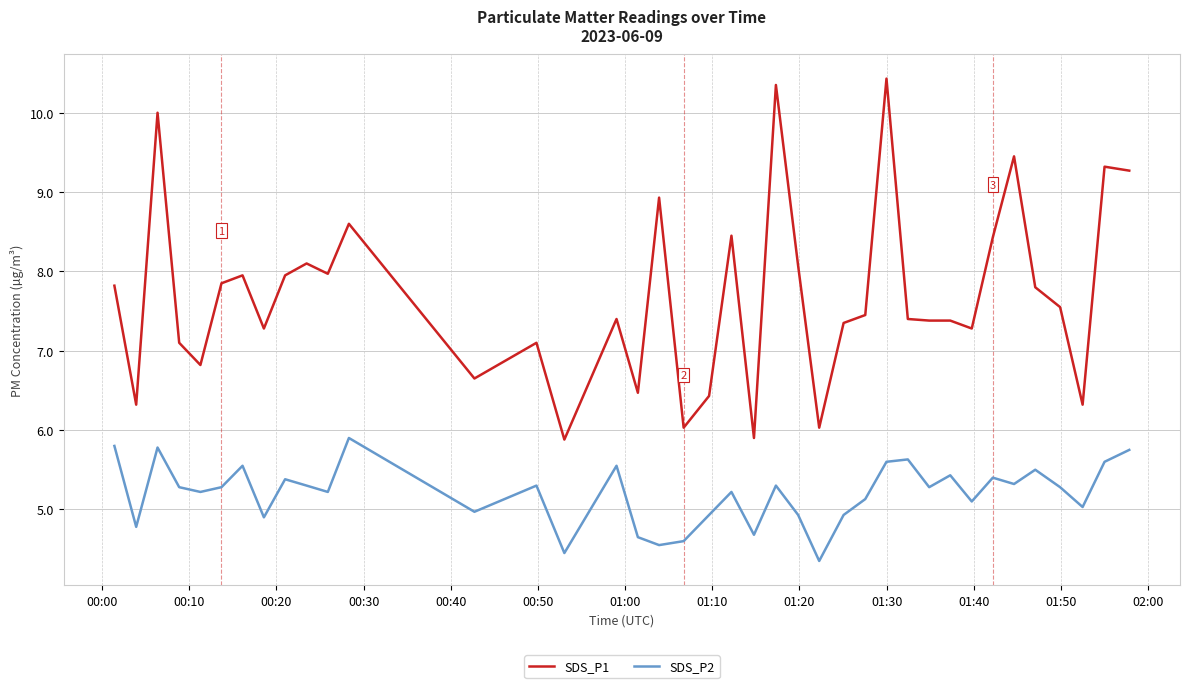

List the series in order of their peak value, highest first.

SDS_P1, SDS_P2